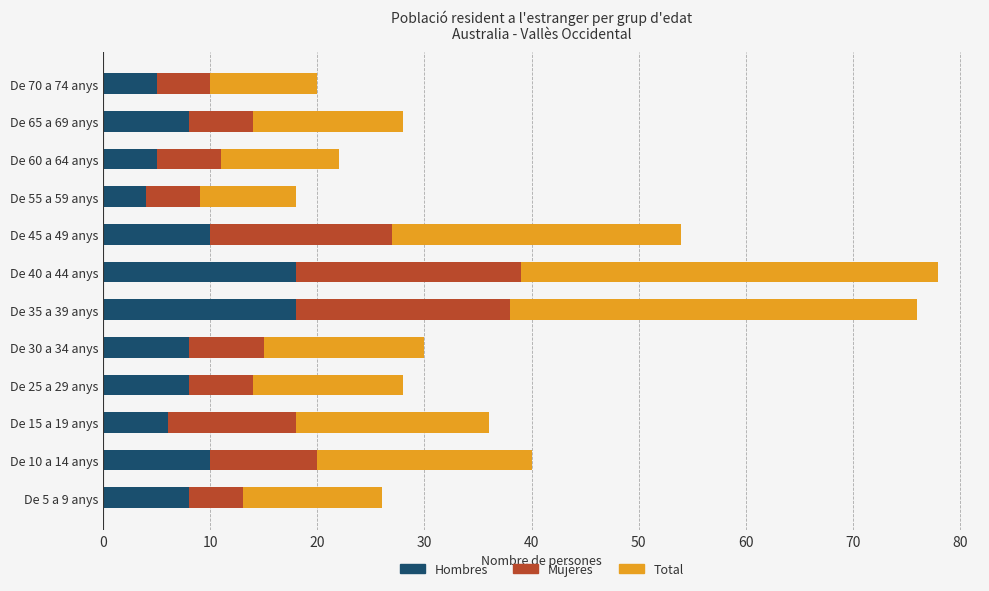

What is the maximum value for Hombres?

18